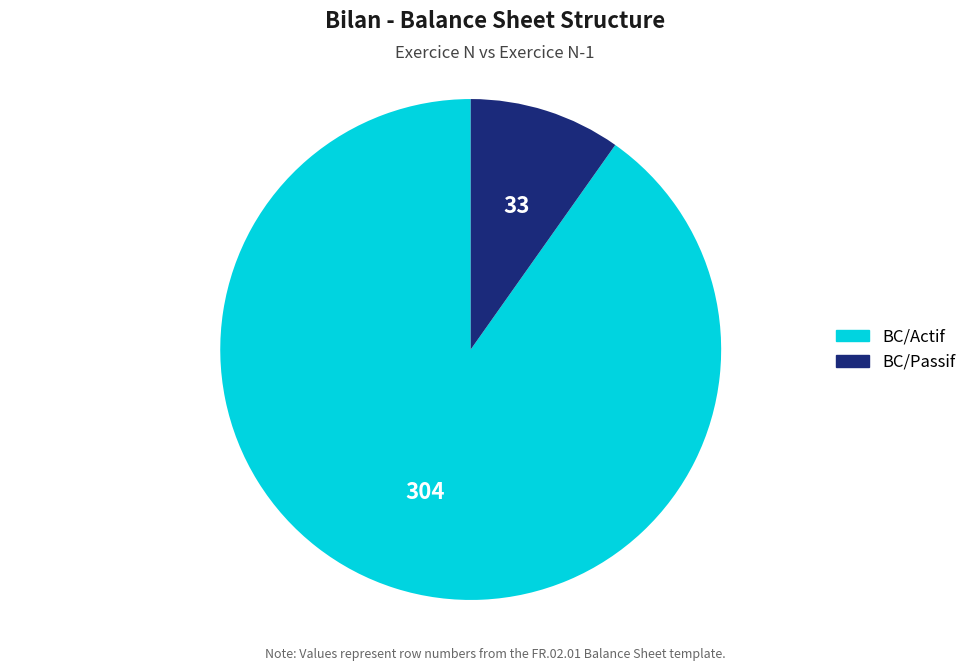

The BC/Passif slice represents 10% of the pie. True or false?

True